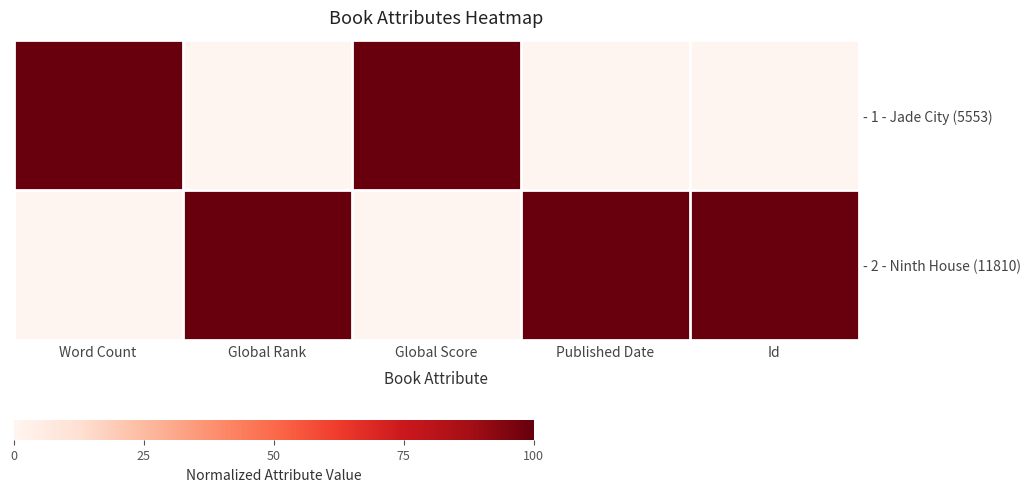

At which category is the sum across all series the highest?

Word Count